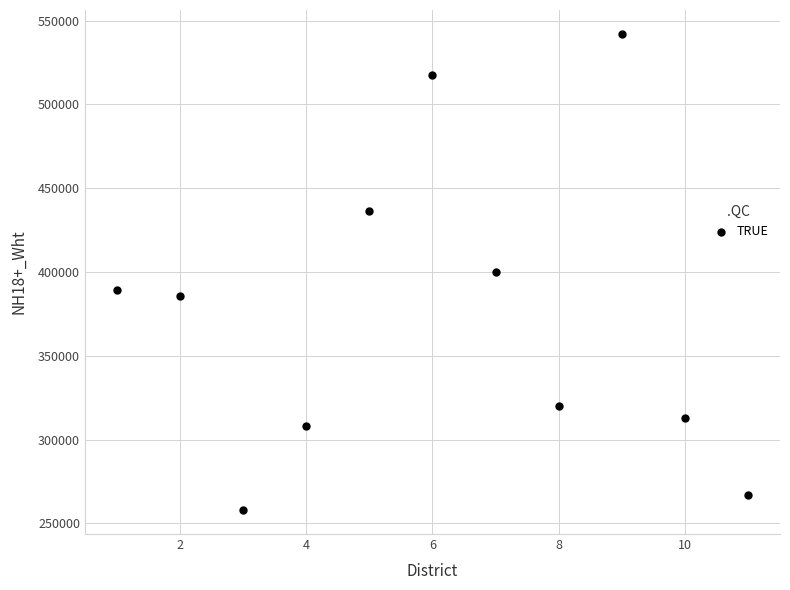

What is the average Y value?

376089